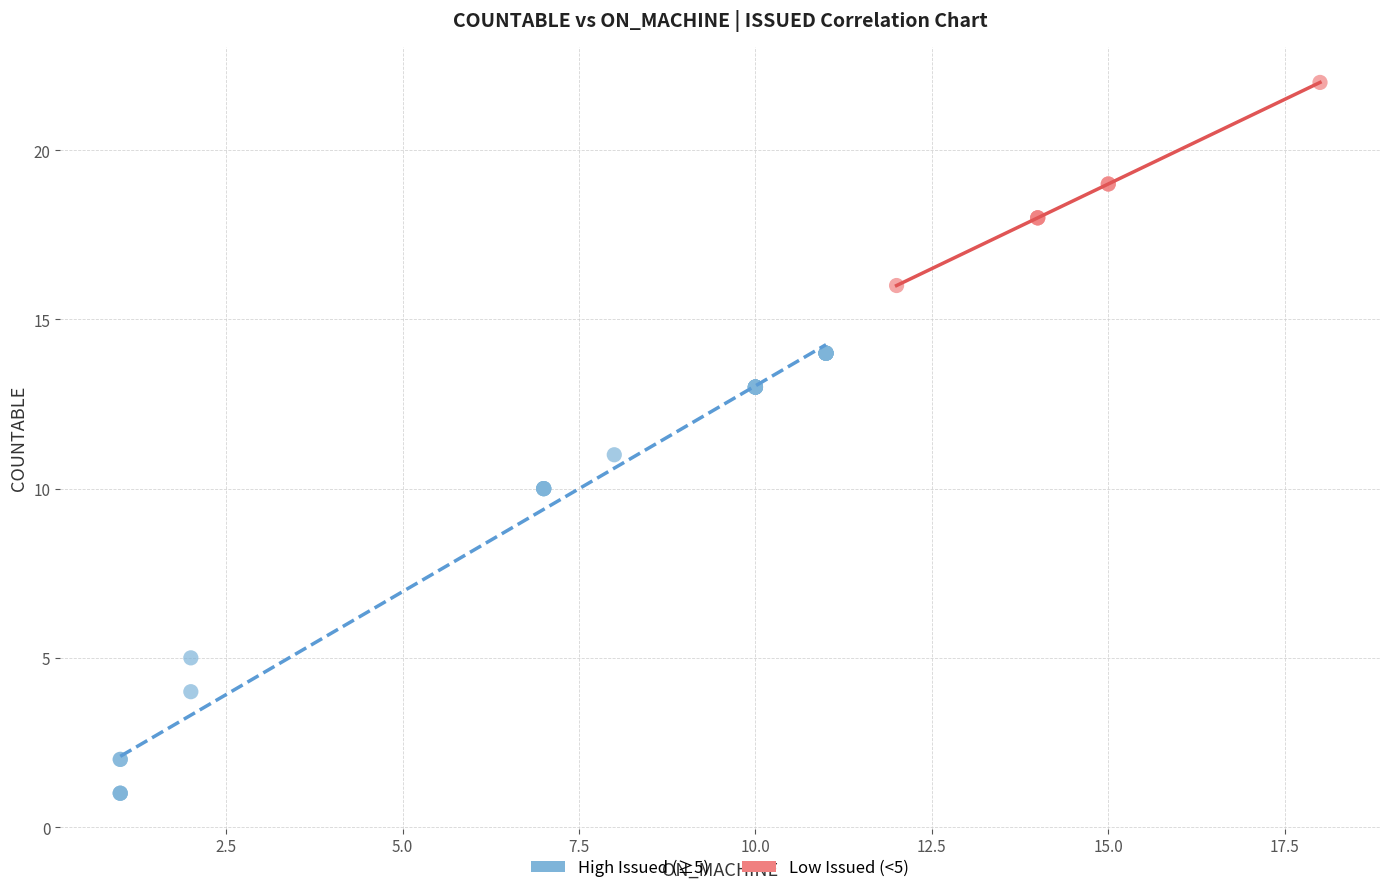

Which series reaches the minimum Y coordinate?

High Issued (≥5)